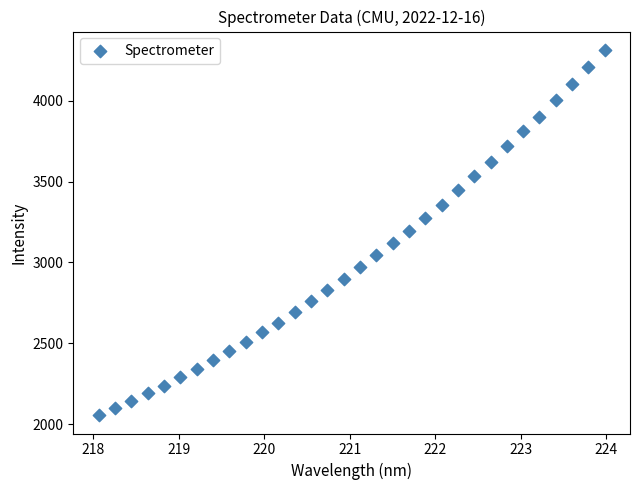

What is the range of X values (max minus min)?

5.9